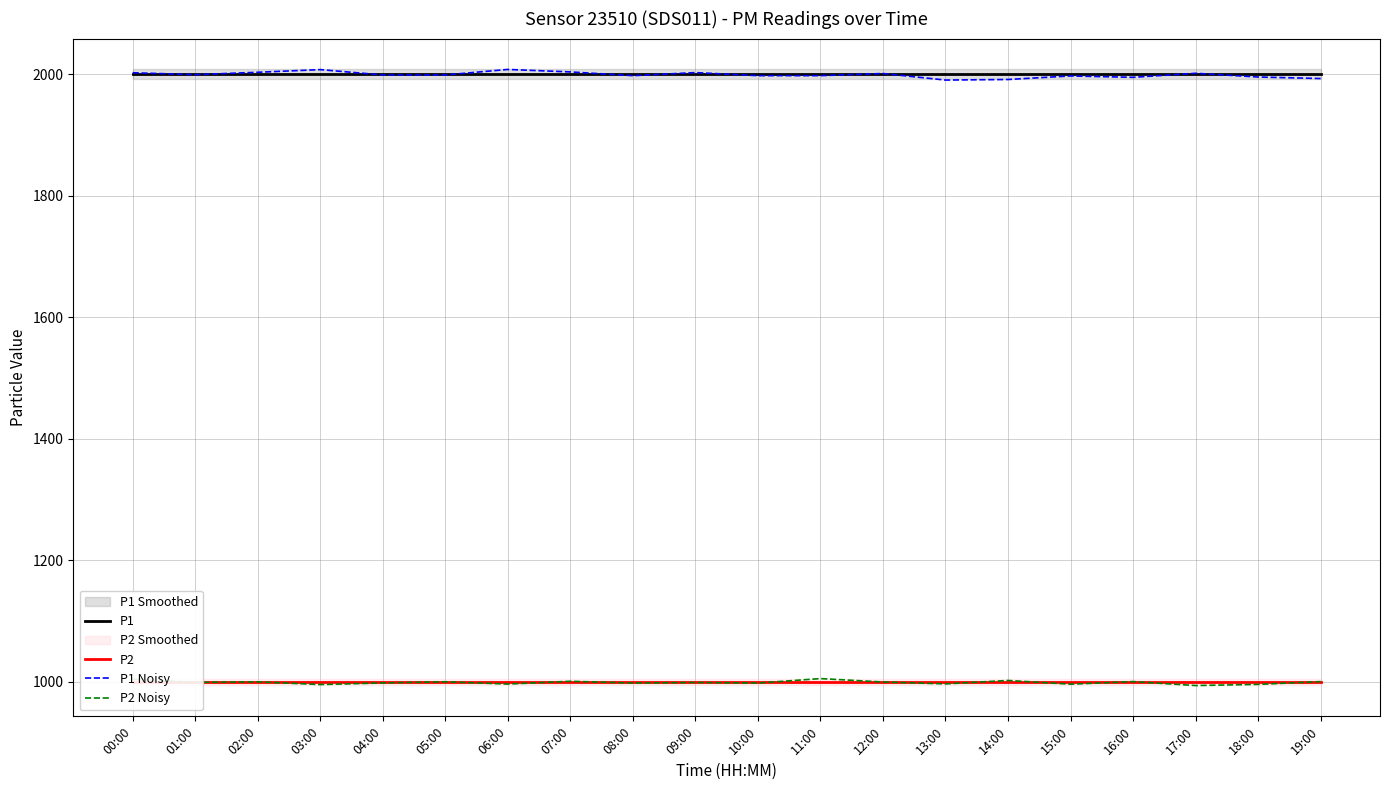

What is the lowest value of the P1 series?

1999.9